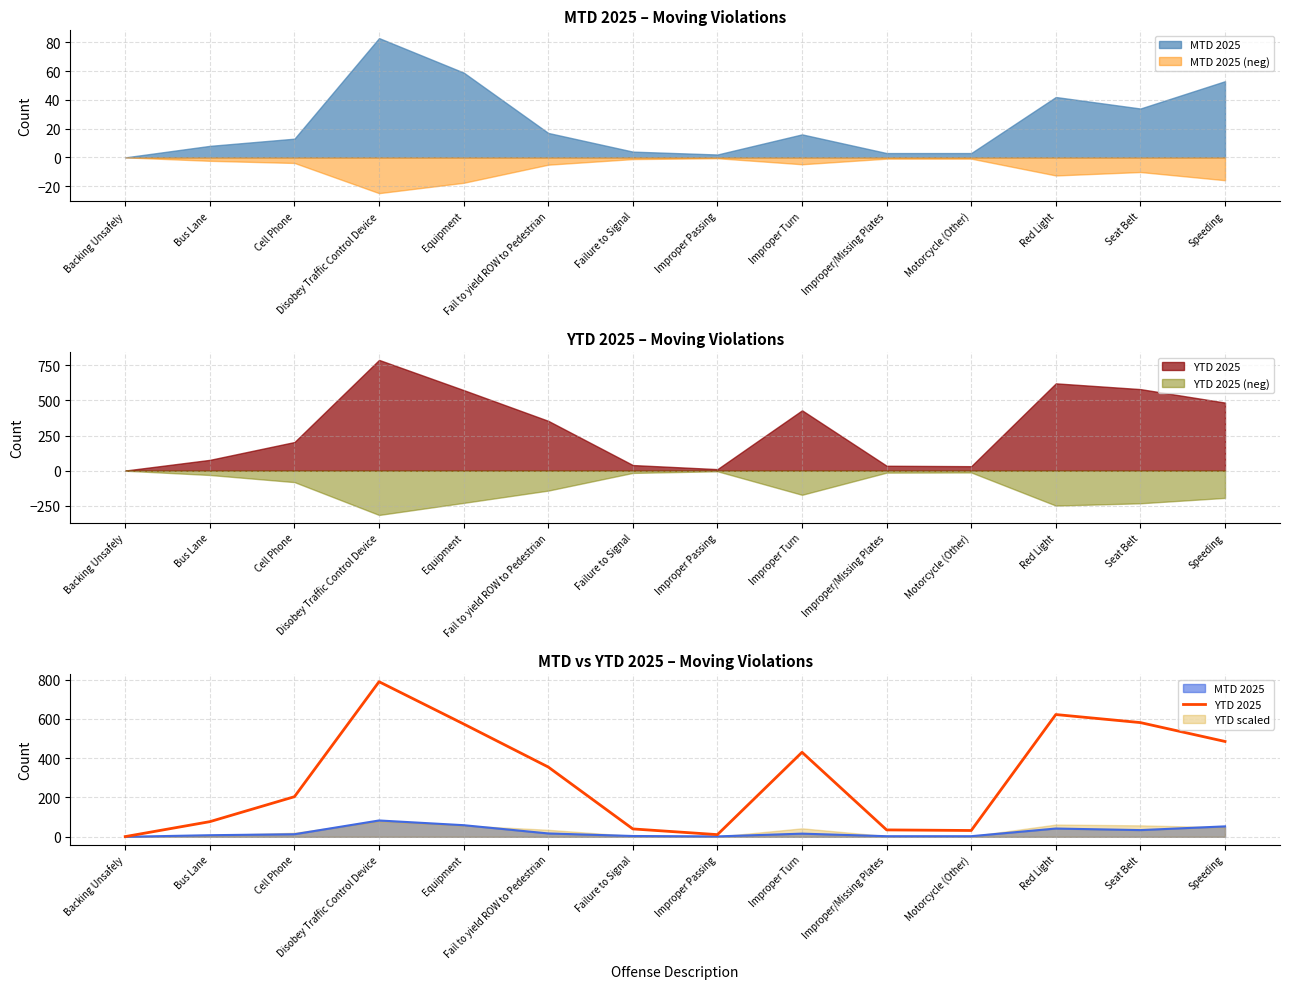

What is the difference between the maximum and minimum values?

788